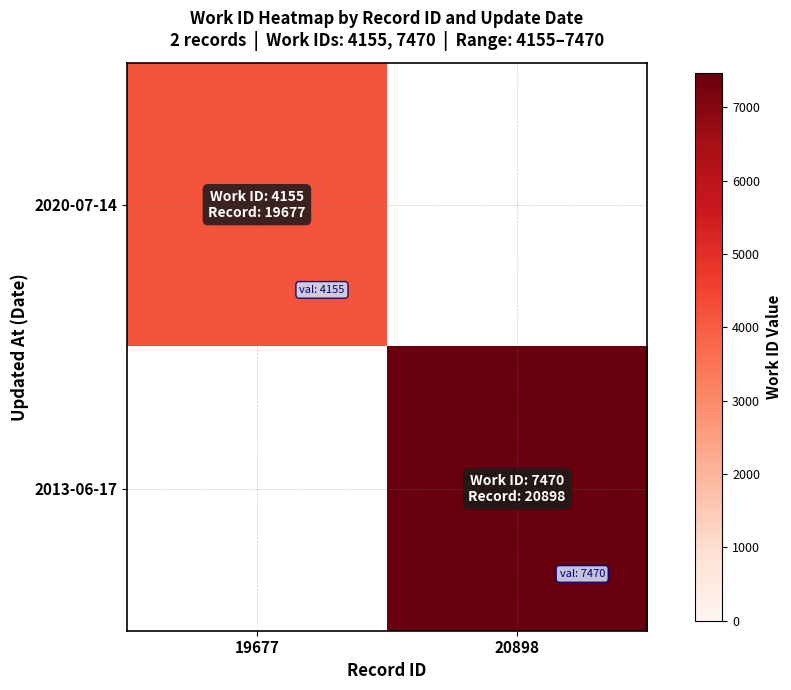

Which category has the lowest value across all series?

20898